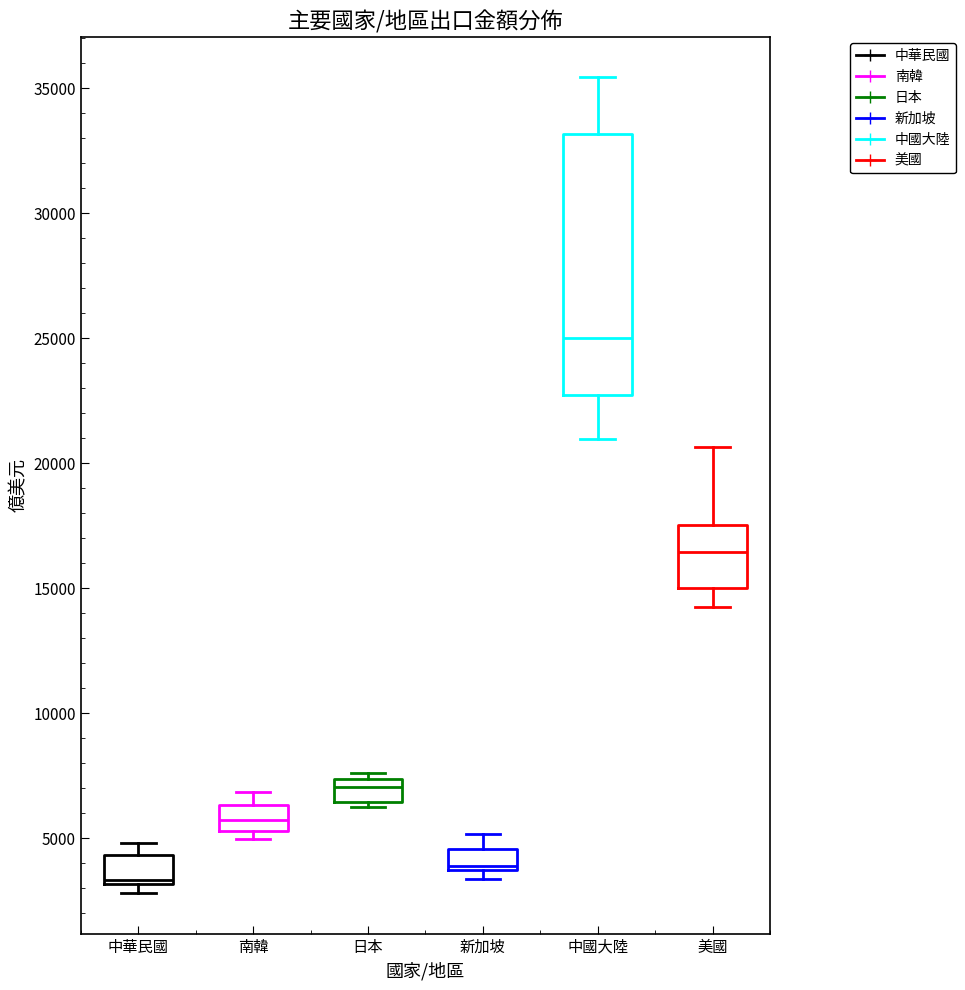

Where is the upper edge of the box for 中華民國 on the y-axis? The values are not printed on the chart, so give them approximately, as read against the axis.

4500